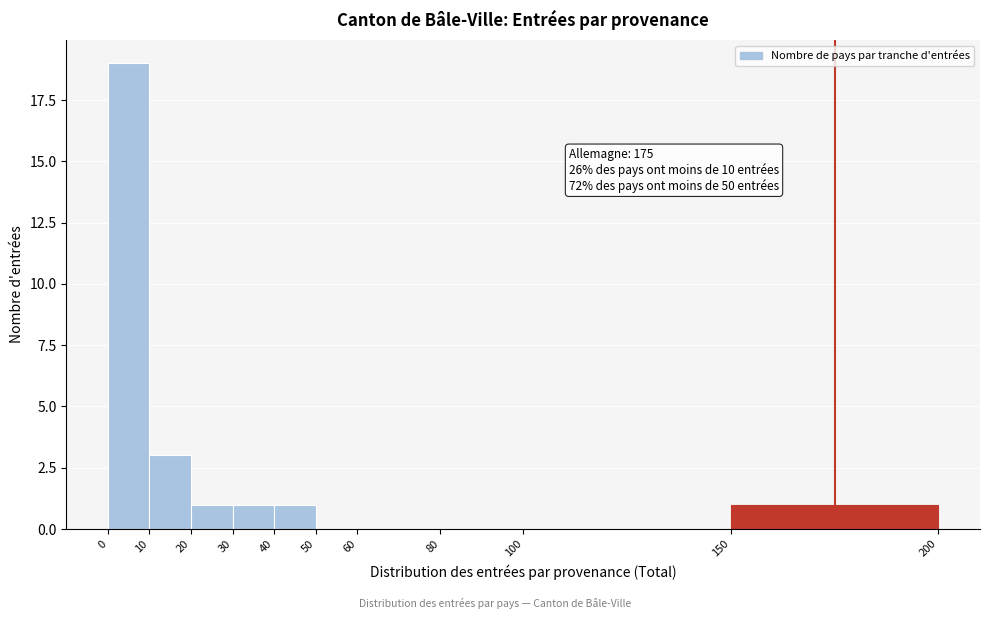

Which range on the x-axis has the tallest bar?

0 to 10